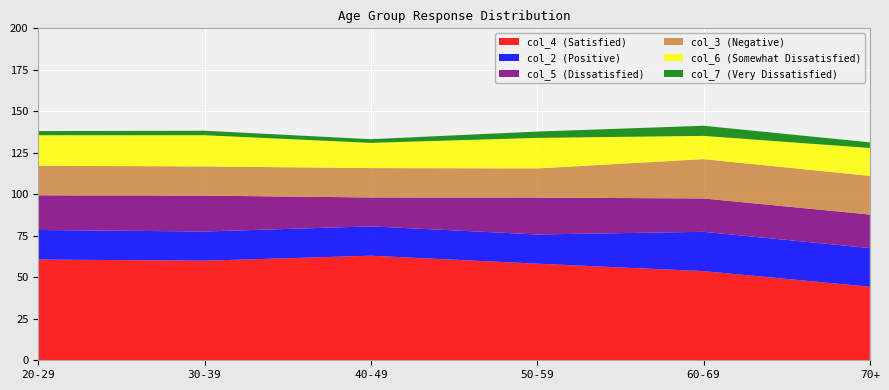

Reading left to right, what are all the values shown in this chart?

col_4 (Satisfied): 60.7	60.0	63.0	58.2	53.7	44.3
col_2 (Positive): 17.8	17.6	17.7	17.6	23.7	23.3
col_5 (Dissatisfied): 20.9	21.6	17.4	22.2	20.1	20.2
col_3 (Negative): 17.8	17.6	17.7	17.6	23.7	23.3
col_6 (Somewhat Dissatisfied): 18.4	18.8	15.2	18.4	14.0	16.8
col_7 (Very Dissatisfied): 2.5	2.7	2.2	3.8	6.1	3.4